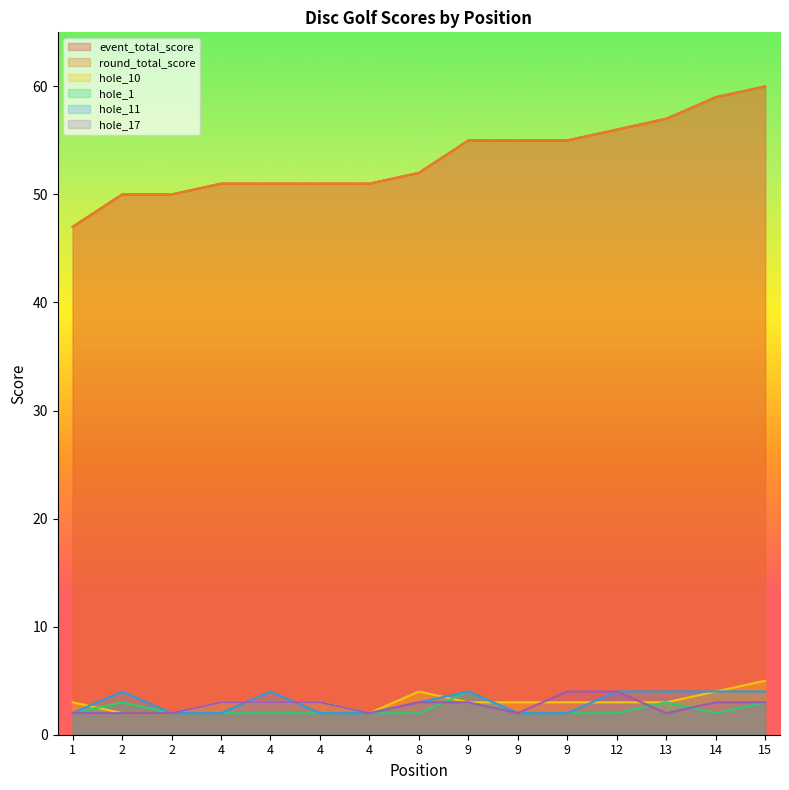

Reading left to right, transcribe all the data shown in this chart.

event_total_score: 1=47	2=50	2=50	4=51	4=51	4=51	4=51	8=52	9=55	9=55	9=55	12=56	13=57	14=59	15=60
round_total_score: 1=47	2=50	2=50	4=51	4=51	4=51	4=51	8=52	9=55	9=55	9=55	12=56	13=57	14=59	15=60
hole_10: 1=3	2=2	2=2	4=3	4=3	4=3	4=2	8=4	9=3	9=3	9=3	12=3	13=3	14=4	15=5
hole_1: 1=2	2=3	2=2	4=2	4=2	4=2	4=2	8=2	9=4	9=2	9=2	12=2	13=3	14=2	15=3
hole_11: 1=2	2=4	2=2	4=2	4=4	4=2	4=2	8=3	9=4	9=2	9=2	12=4	13=4	14=4	15=4
hole_17: 1=2	2=2	2=2	4=3	4=3	4=3	4=2	8=3	9=3	9=2	9=4	12=4	13=2	14=3	15=3